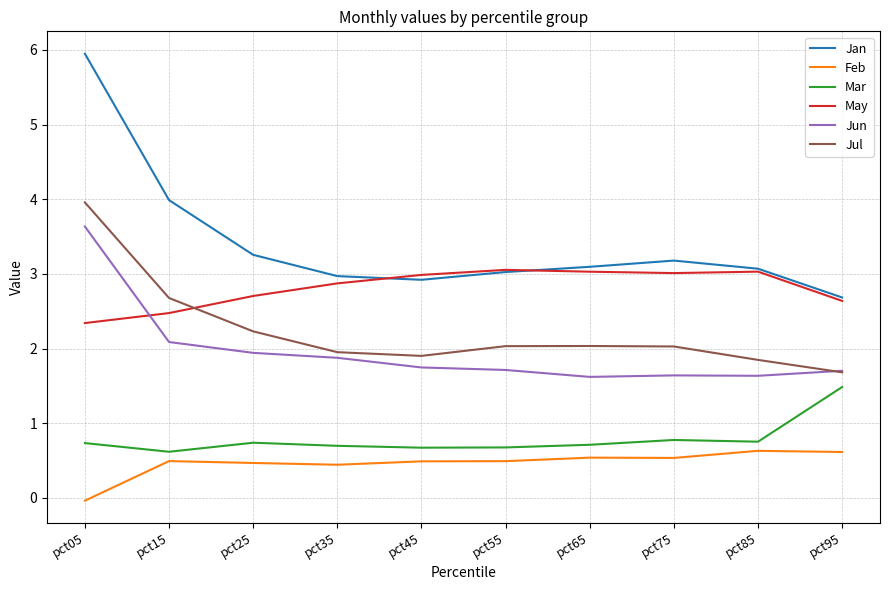

At pct25, list the series in order from largest to smallest.

Jan, May, Jul, Jun, Mar, Feb